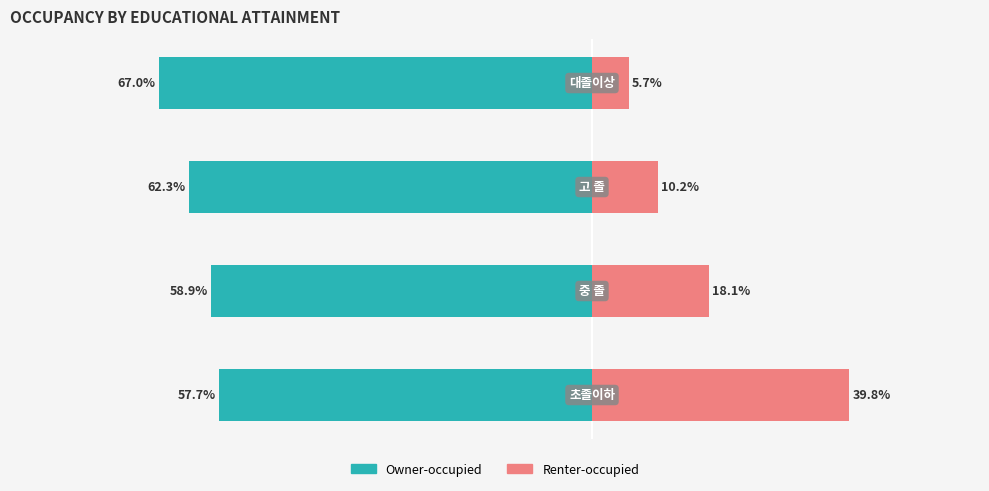

At how many categories does at least one series exceed -51?

4